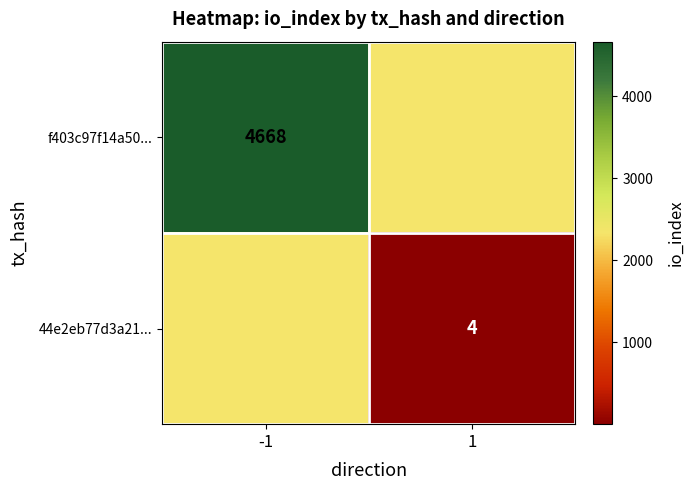

The value of f403c97f14a50... at -1 is 6270. True or false?

False